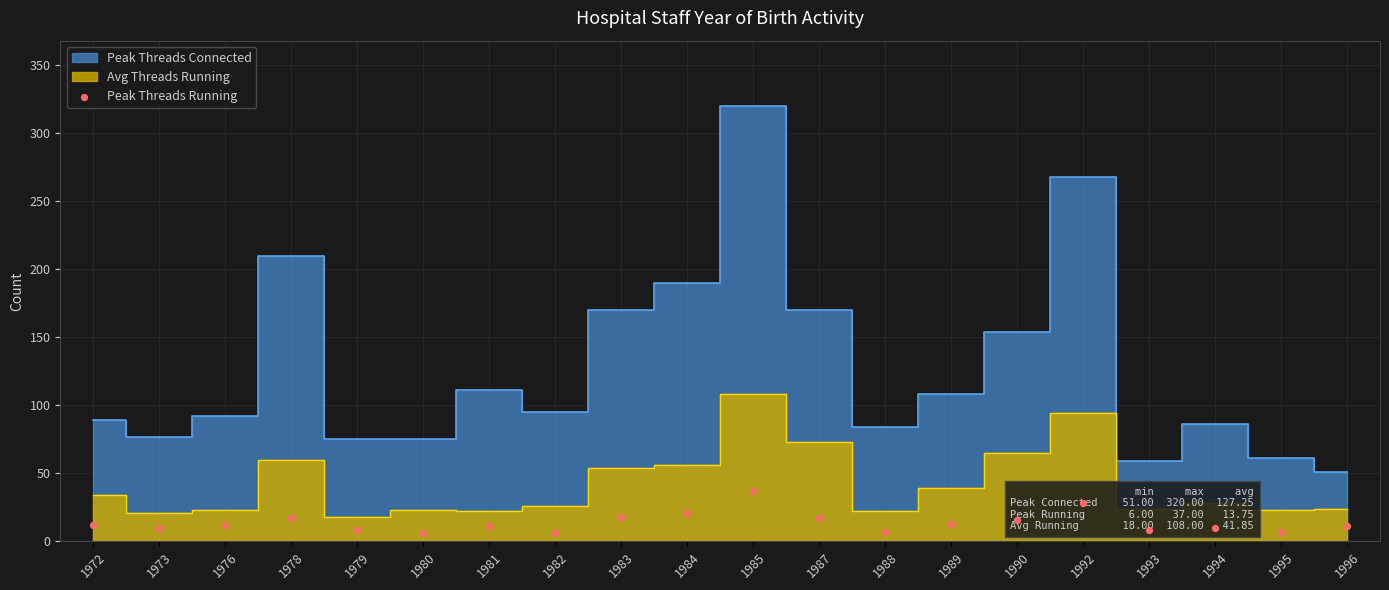

What is the change in value from 1972 to 1980?

-6